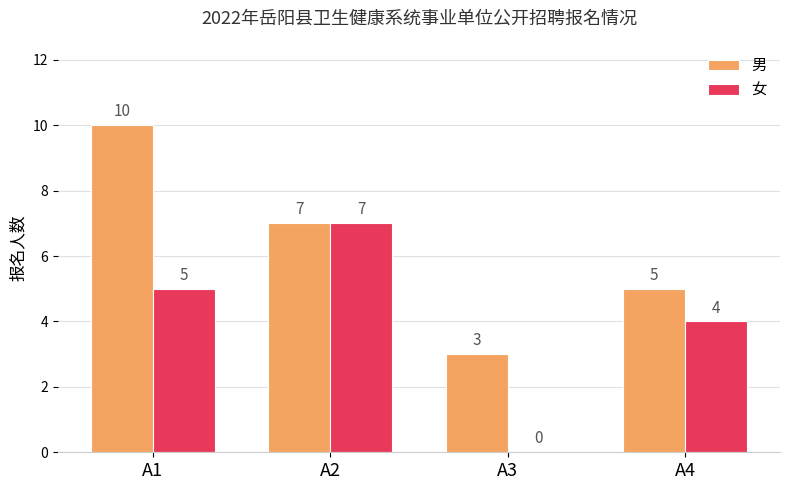

Between A1 and A3, which series saw the biggest shift?

男